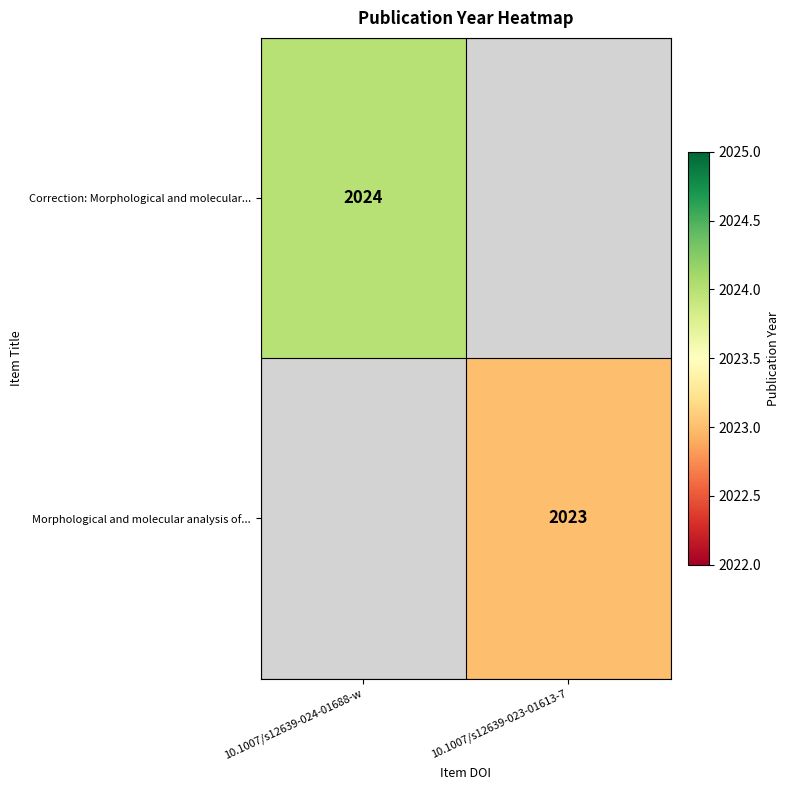

Between 10.1007/s12639-023-01613-7 and 10.1007/s12639-024-01688-w, which is larger?

10.1007/s12639-024-01688-w